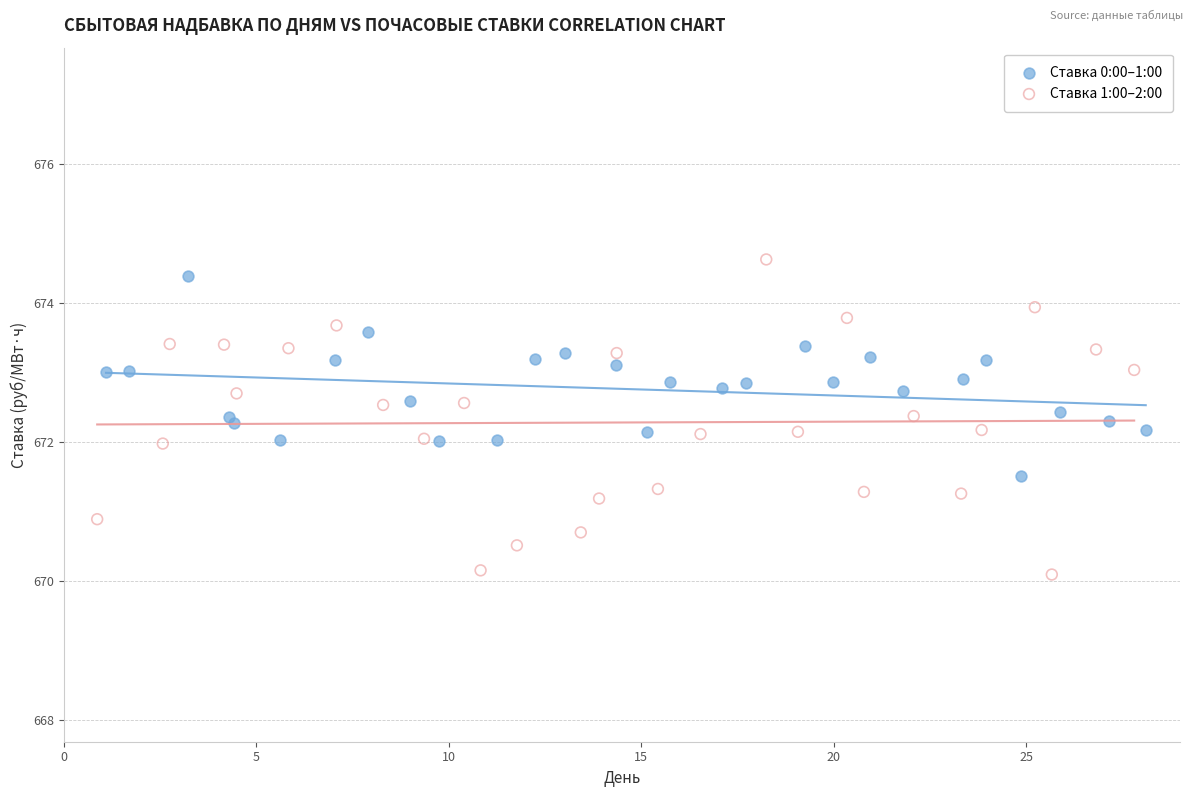

Which series has the largest Y range (max minus min)?

Ставка 1:00–2:00